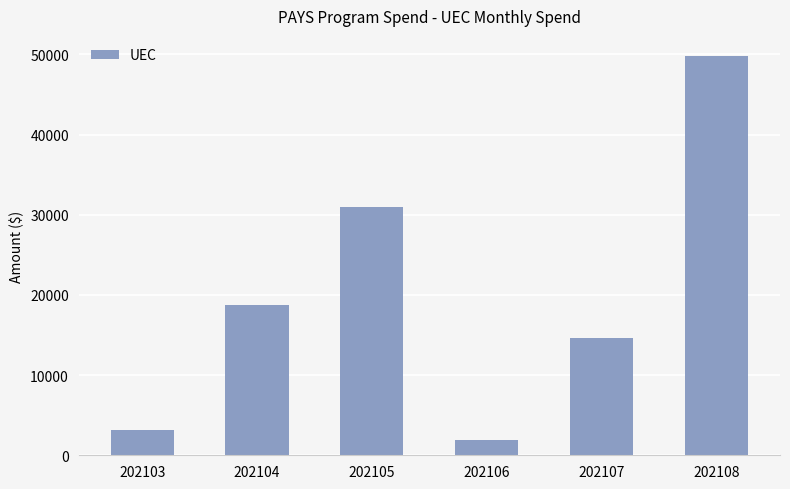

Rank the categories by value from lowest to highest.

202106, 202103, 202107, 202104, 202105, 202108